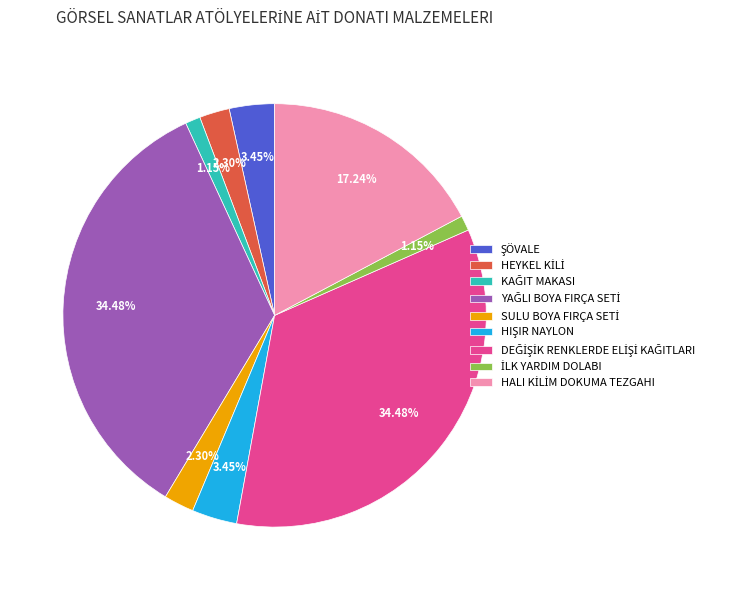

Is there a majority slice in this chart?

No